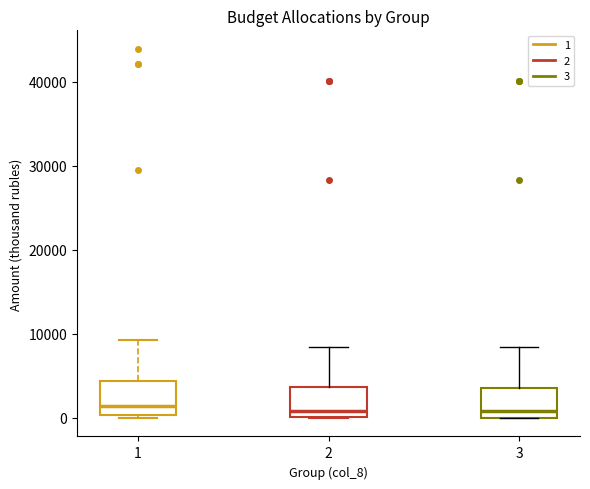

Reading left to right, transcribe this box plot: for each box, give where its median line is, the range the box spans, and where its two whiskers end, as read against the y-axis. The values are not printed on the chart, so give them approximately, as read against the axis.

1: median 1000, box 0 to 4000, whiskers 0 (just below the box's lower edge) to 9000
2: median 1000, box 0 to 4000, whiskers 0 to 8000
3: median 1000, box 0 to 4000, whiskers 0 to 8000